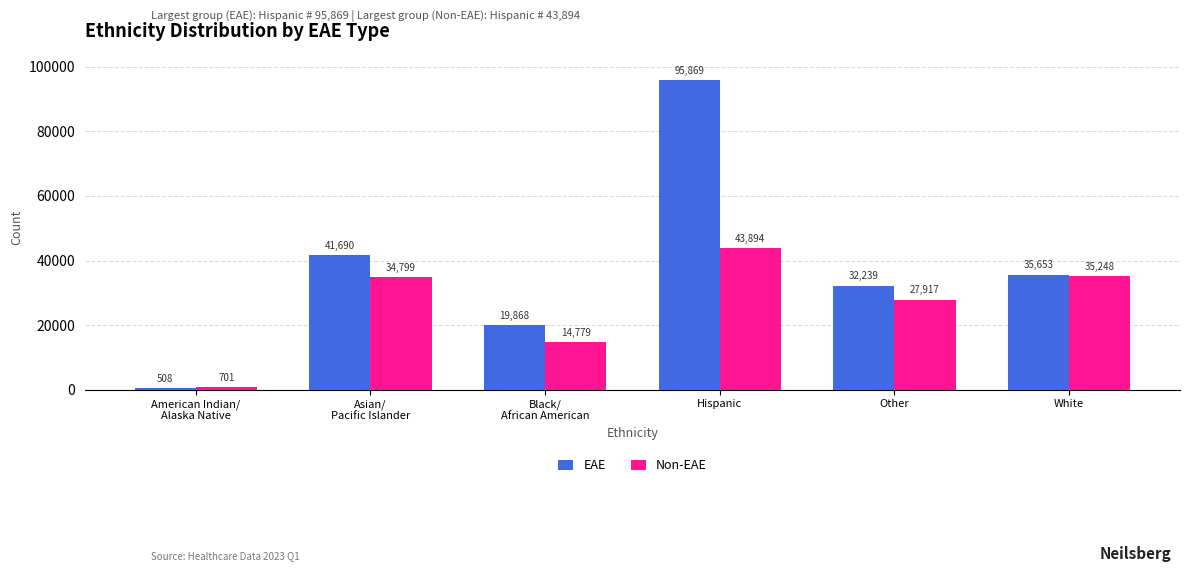

Which series changed the most between Hispanic and White?

EAE